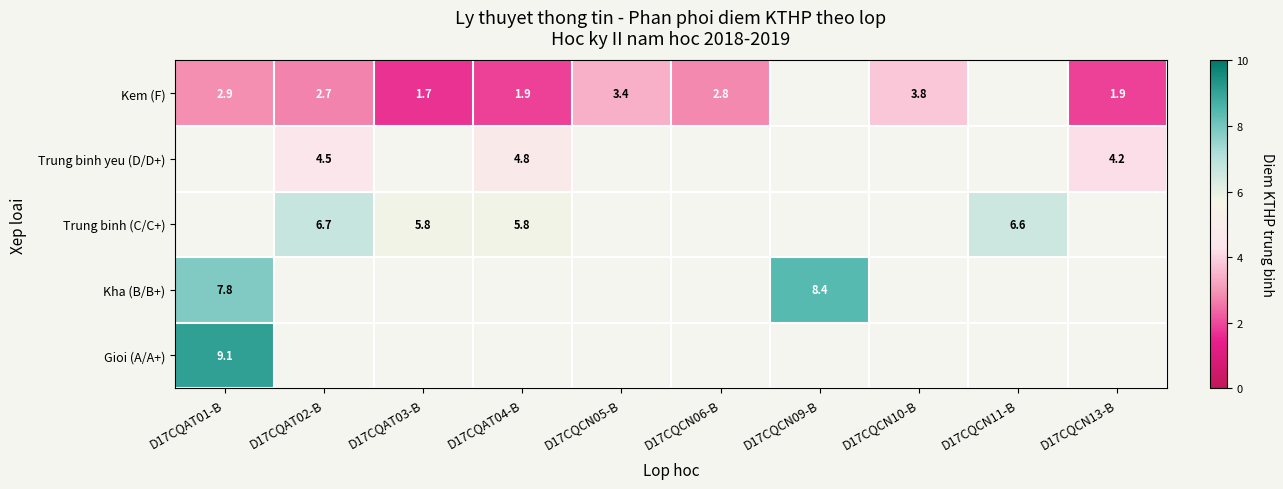

Between D17CQCN06-B and D17CQAT02-B, which is larger?

D17CQCN06-B